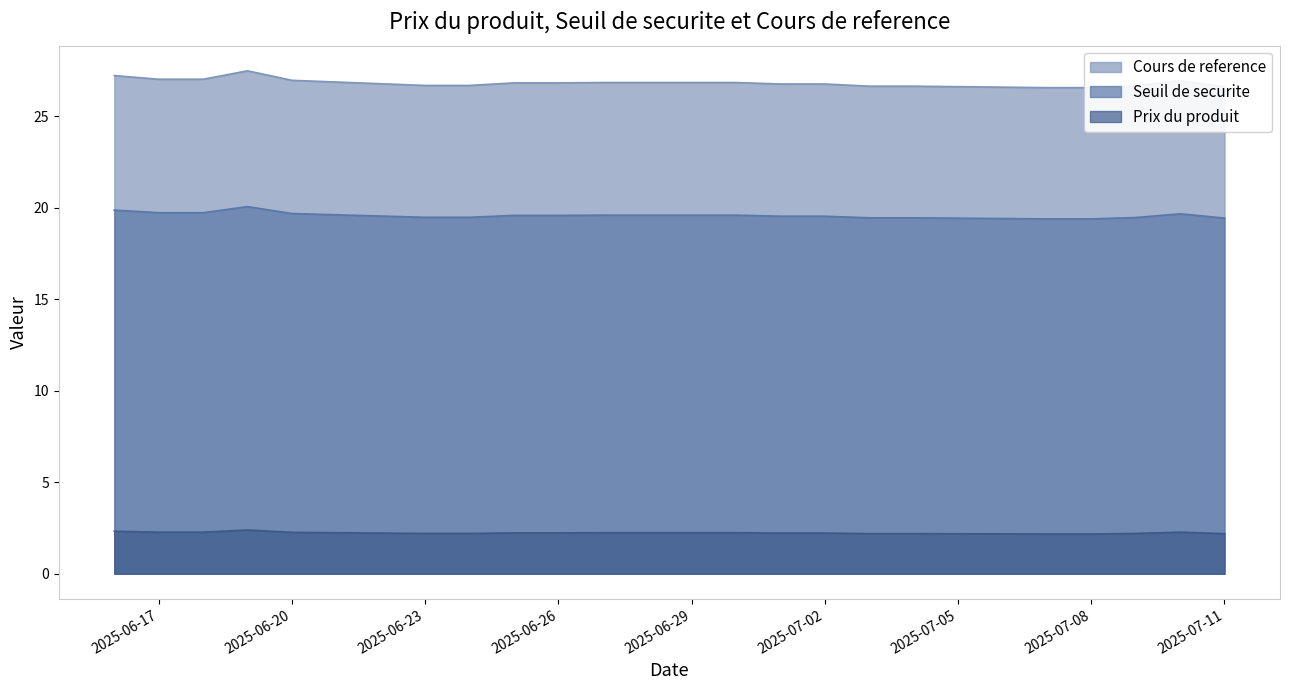

What is the label of the 1st point from the left?

2025-06-16